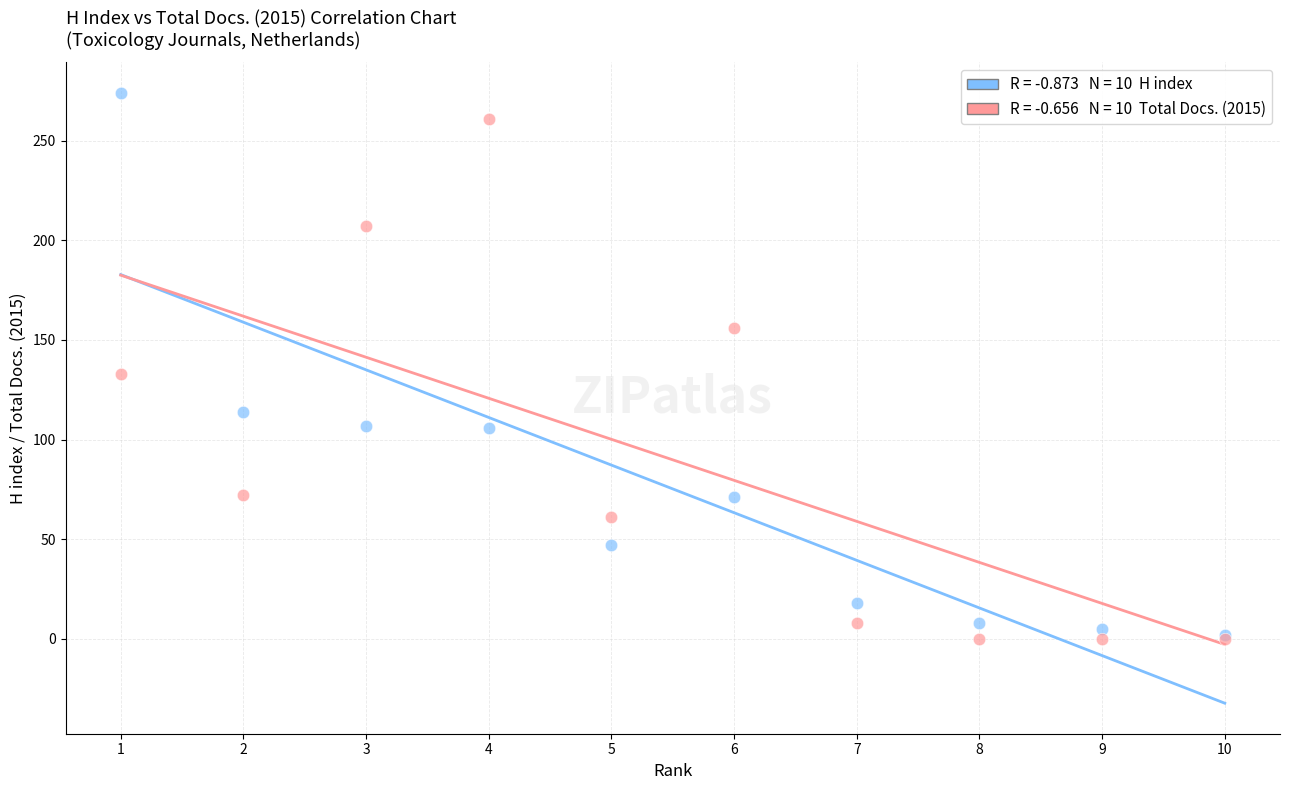

Across all series, what Y value is closest to 137?

133